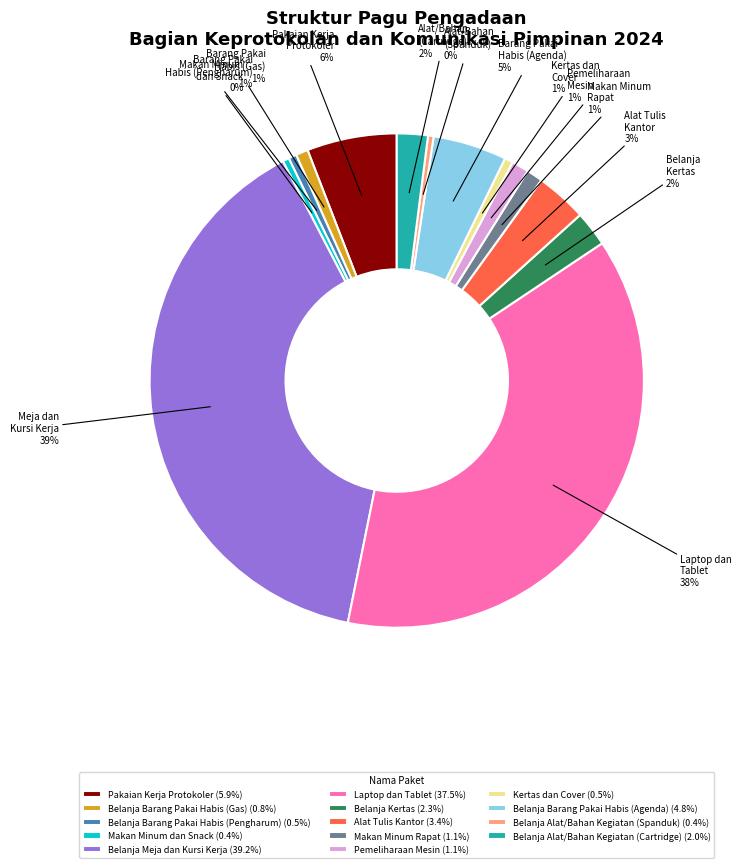

Approximately how many times larger is the value at Belanja Barang Pakai Habis (Gas) (0.8%) compared to Makan Minum dan Snack (0.4%)?

1.9